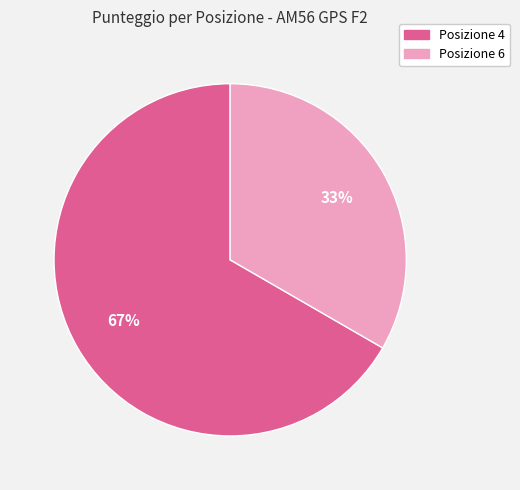

Is there any slice that represents more than half of the pie?

Yes